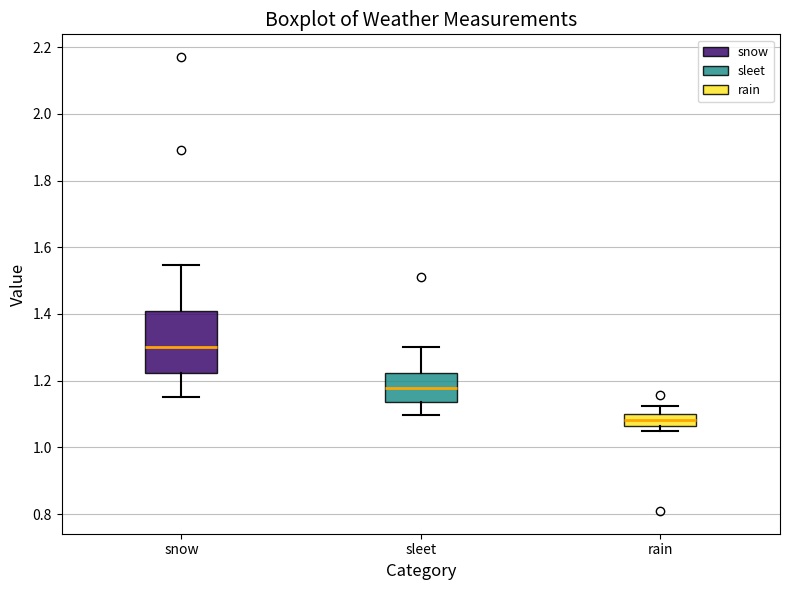

Which box has the lowest median line?

rain